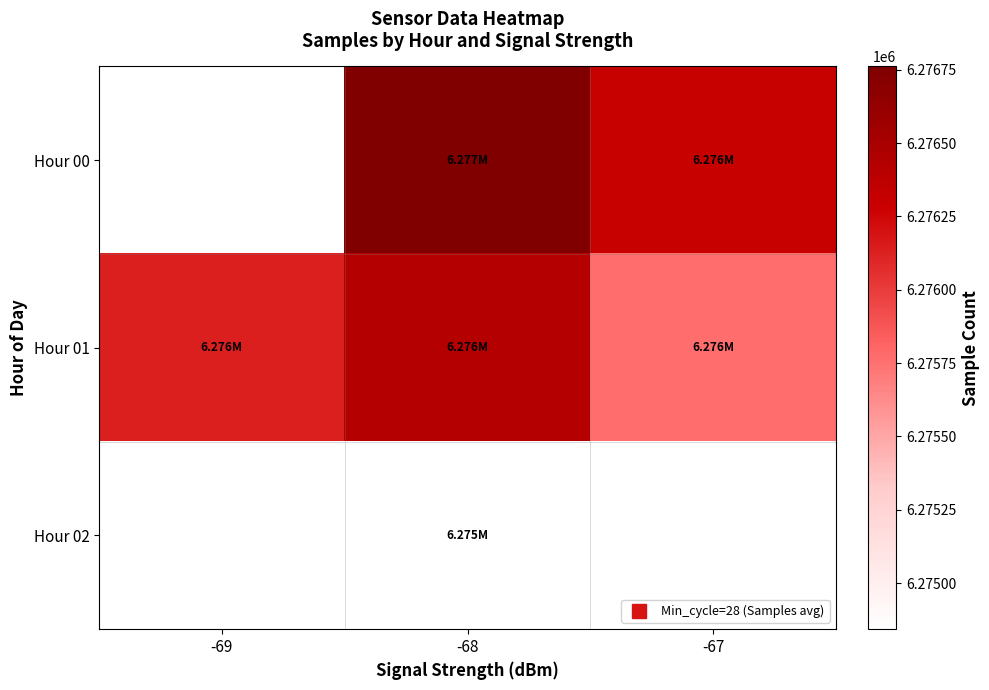

What is the greatest value displayed?

6276761.5